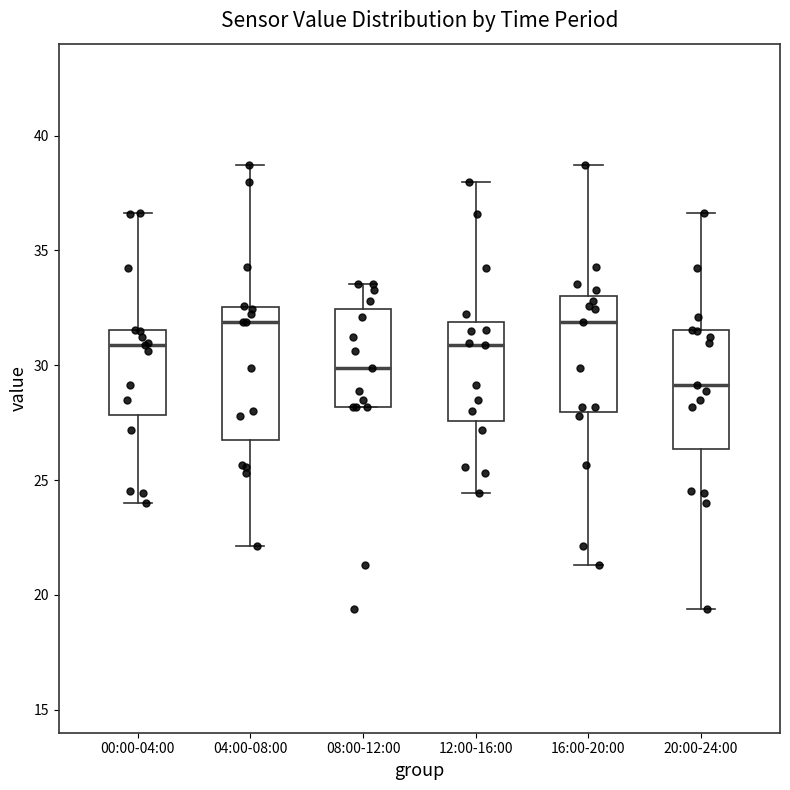

Comparing the boxes themselves (not the whiskers), which one is the tallest?

04:00-08:00